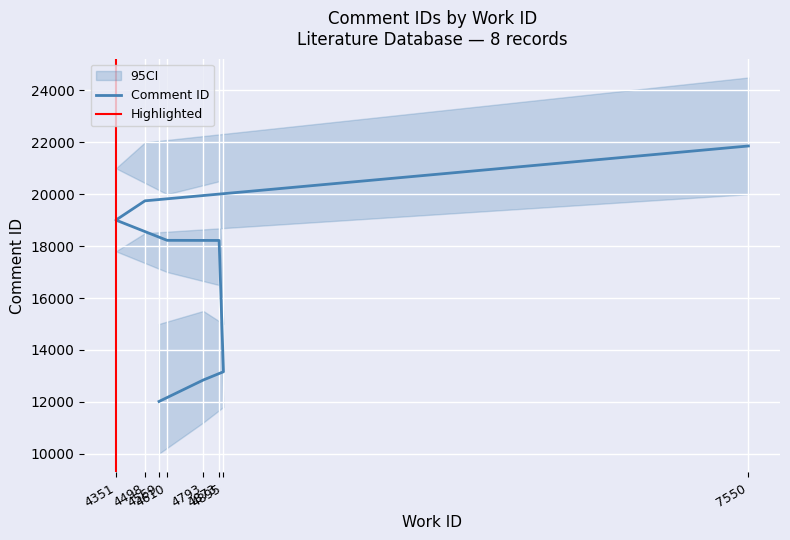

Approximately how many times larger is the value at 4610 compared to 7550?

0.8